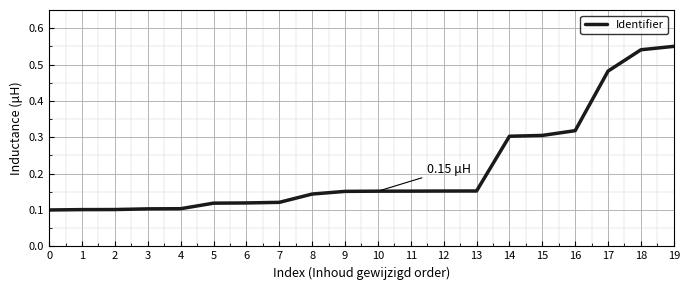

Which has a higher value, 18 or 7?

18